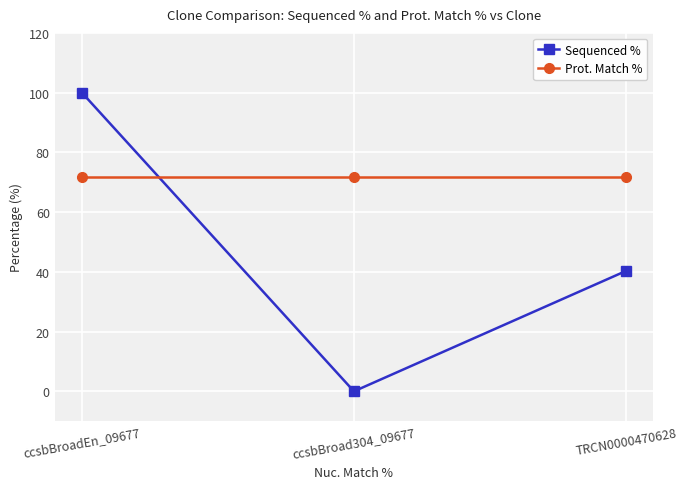

How many lines are shown in the chart?

2